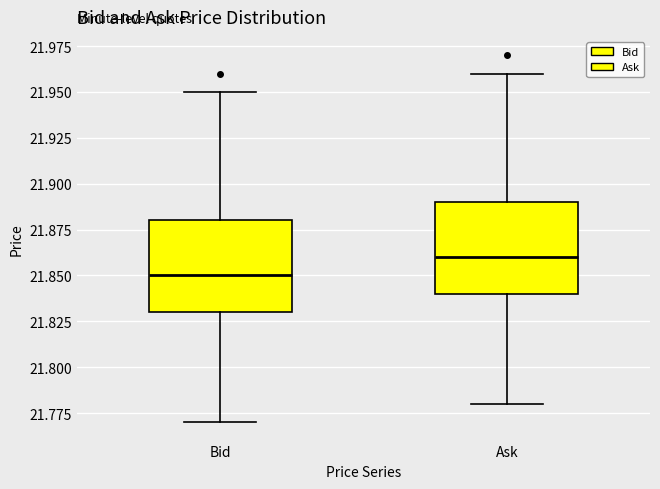

Which box's median line is the highest?

Ask